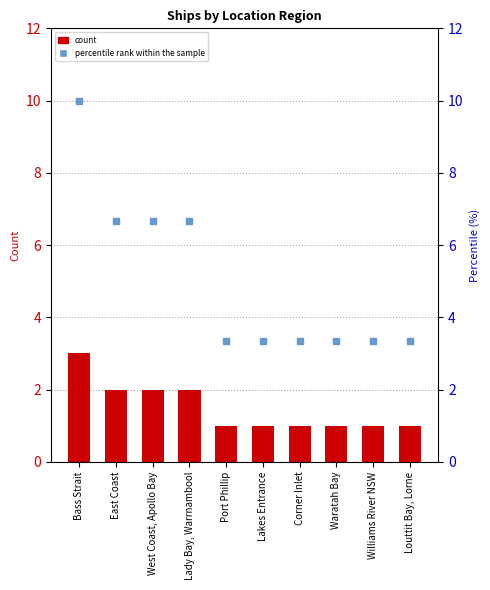

Which series has the largest Y range (max minus min)?

percentile rank within the sample